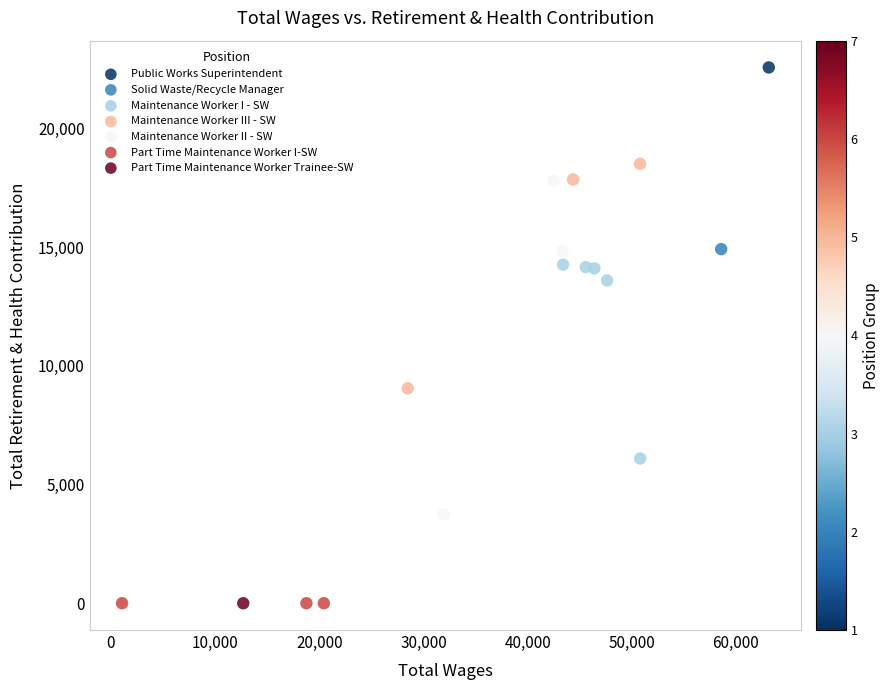

What is the range of Y values (max minus min)?

22570